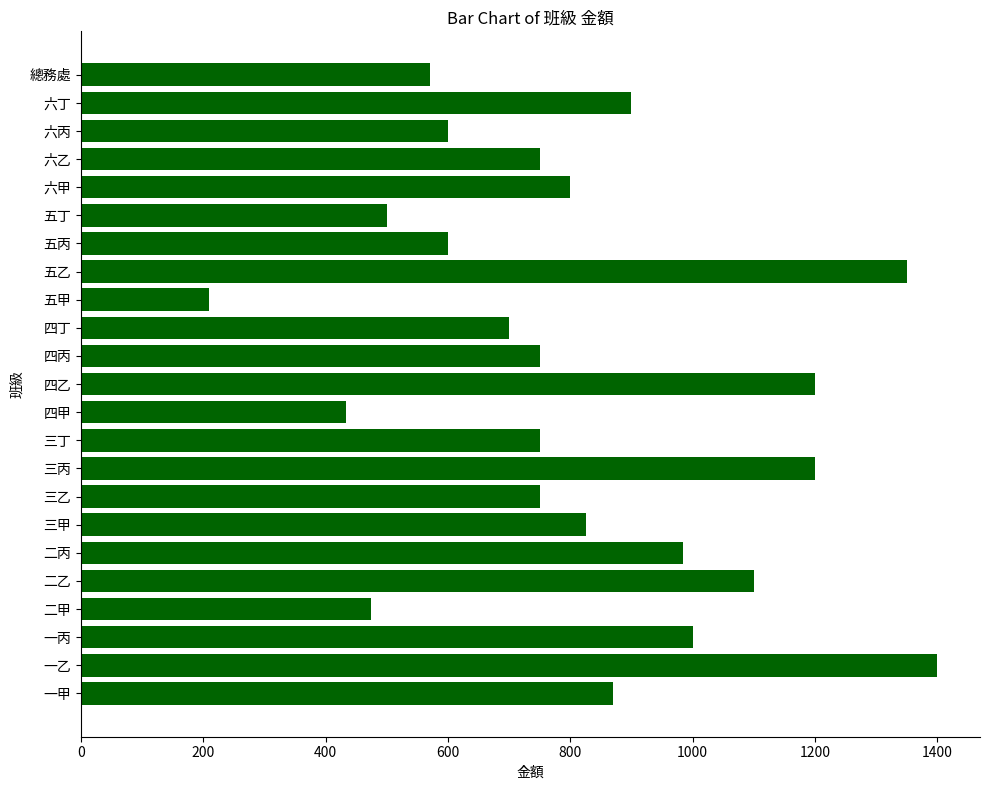

What is the difference between the maximum and minimum values?

1190